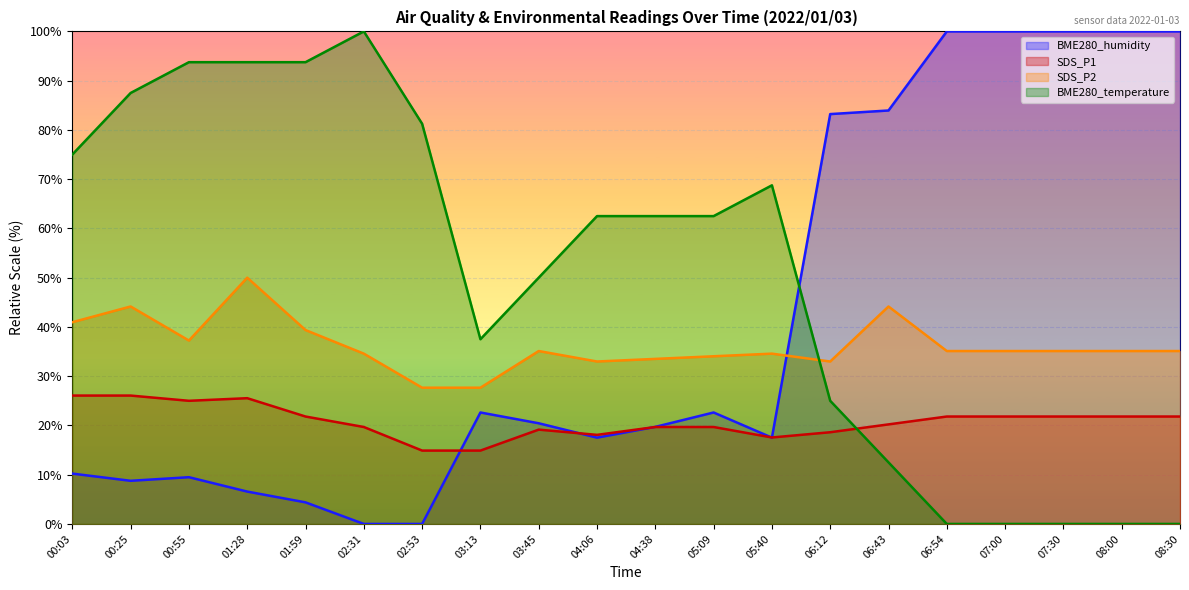

What is the lowest value of the SDS_P1 series?

14.9